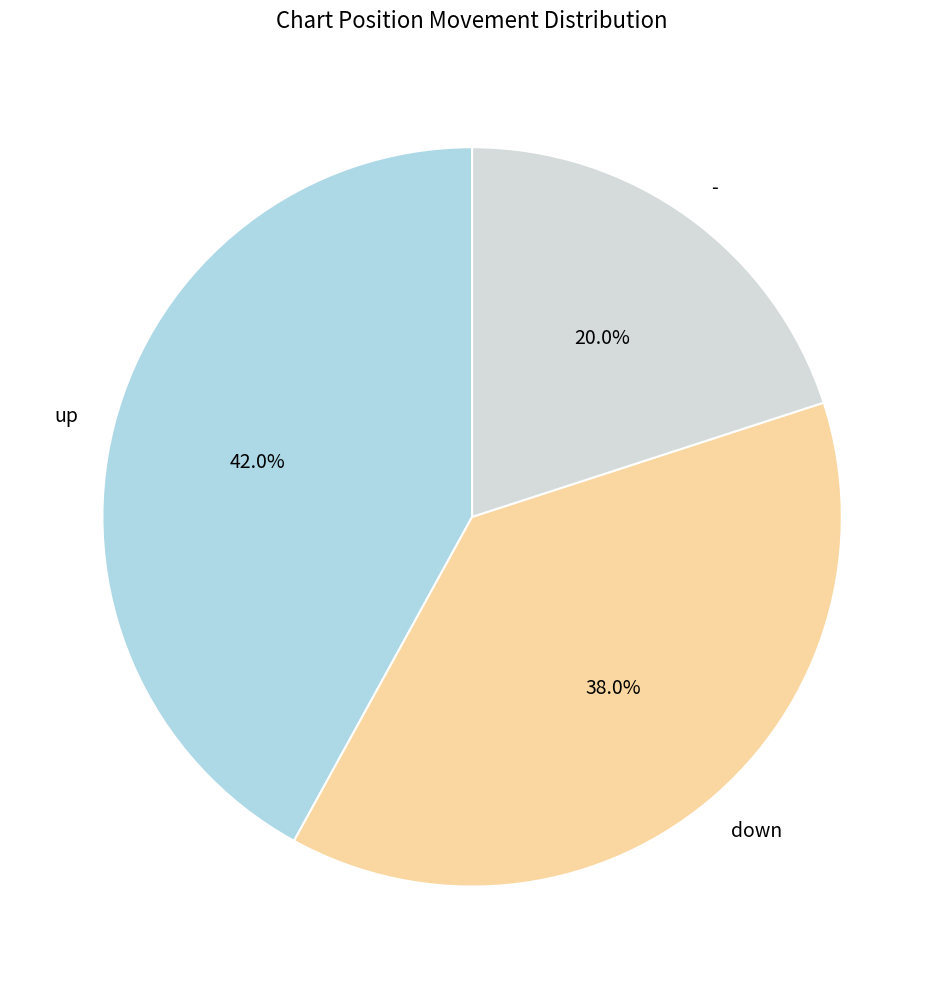

To the nearest percent, what is the difference between the up and - slice percentages?

22%